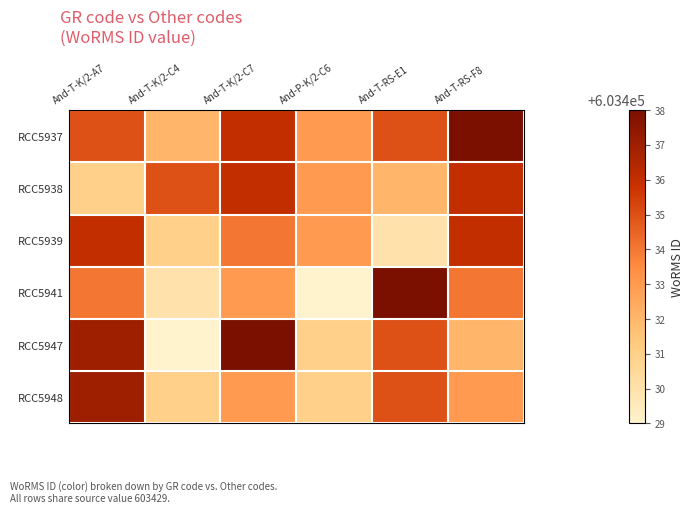

How many categories are shown in the chart?

6